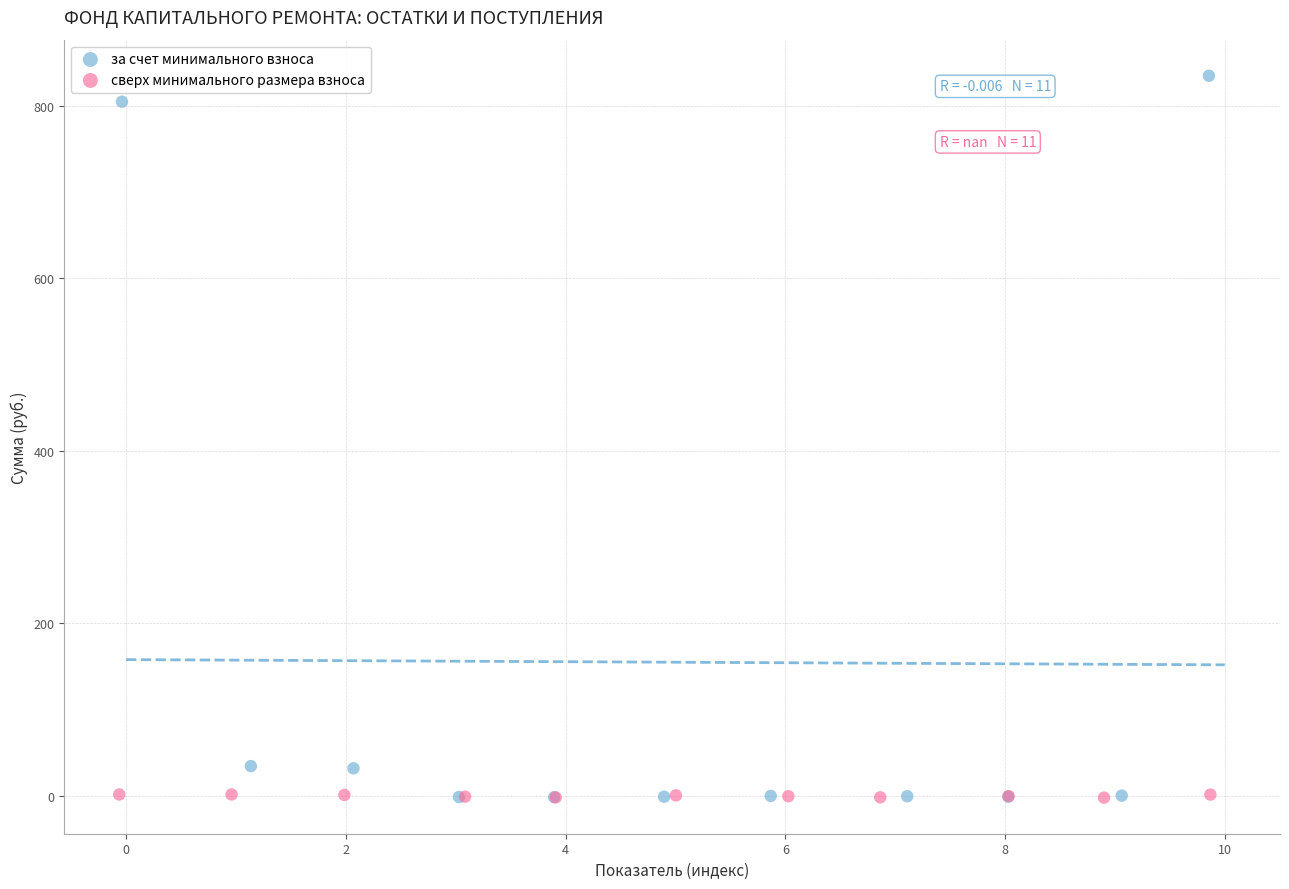

Which series has the largest Y range (max minus min)?

за счет минимального взноса